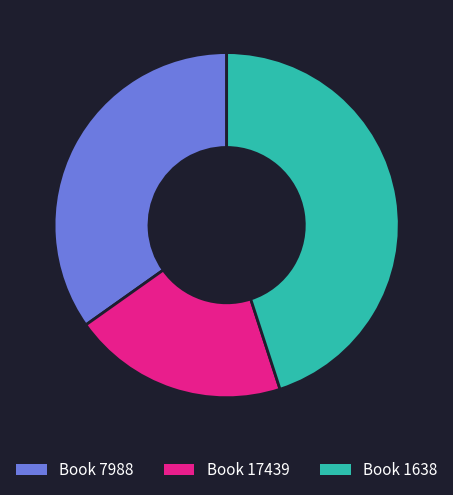

Is there a majority slice in this chart?

No